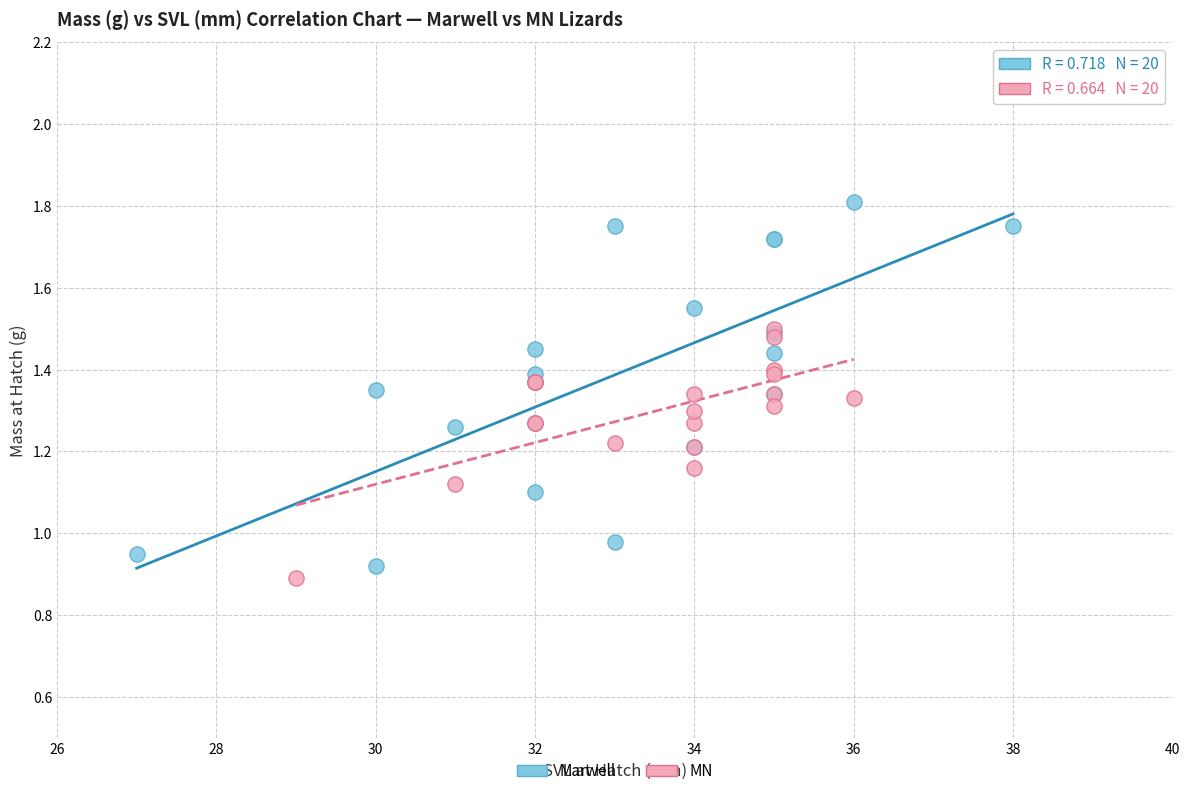

Which series contains the highest Y value?

Marwell